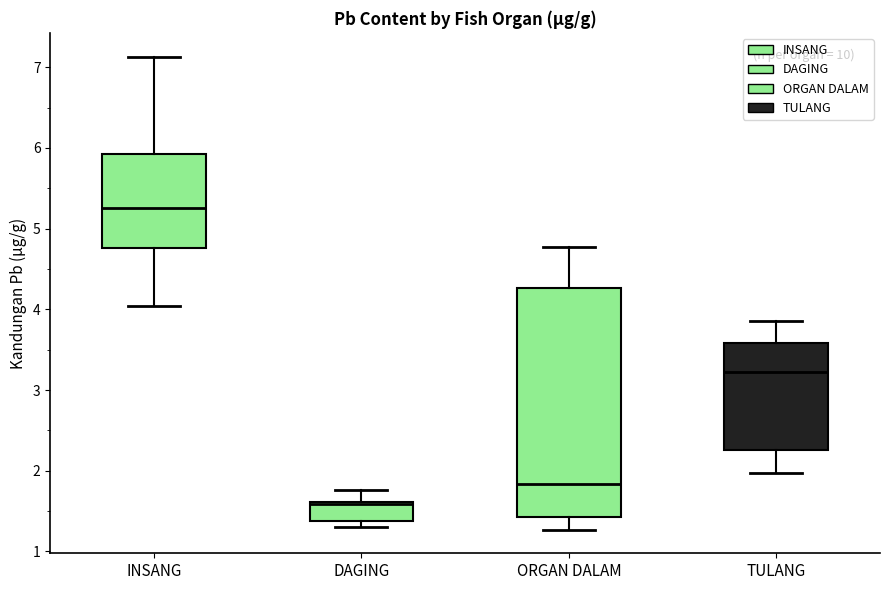

Reading left to right, read every box against the y-axis: the position of its median line, the range the box covers, and the ends of its whiskers. The values are not printed on the chart, so give them approximately, as read against the axis.

INSANG: median 5.3, box 4.8 to 5.9, whiskers 4.0 to 7.1
DAGING: median 1.6, box 1.4 to 1.6, whiskers 1.3 to 1.8
ORGAN DALAM: median 1.8, box 1.4 to 4.3, whiskers 1.3 to 4.8
TULANG: median 3.2, box 2.3 to 3.6, whiskers 2.0 to 3.9